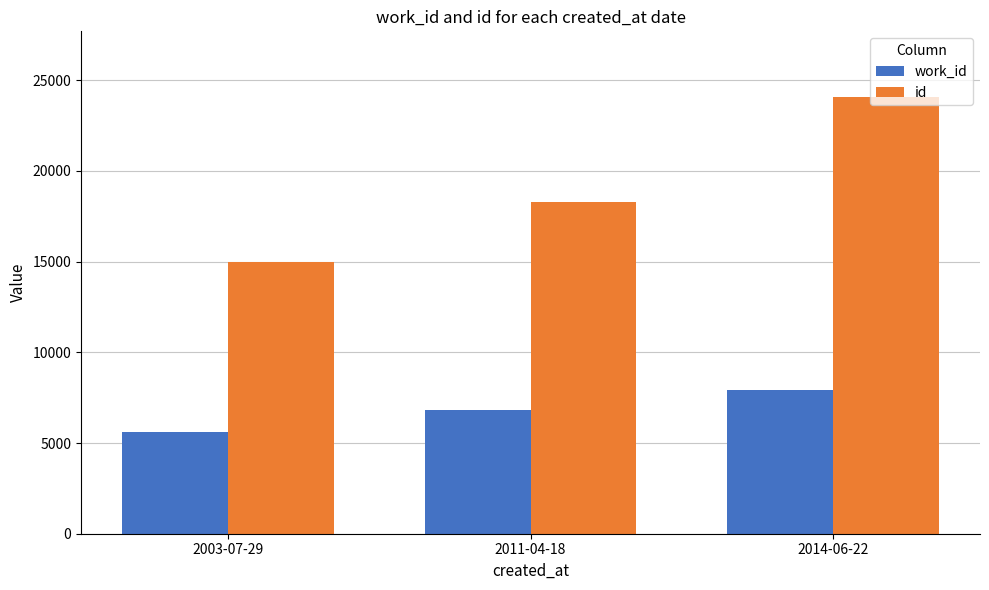

List the labels in order of id value, smallest first.

2003-07-29, 2011-04-18, 2014-06-22